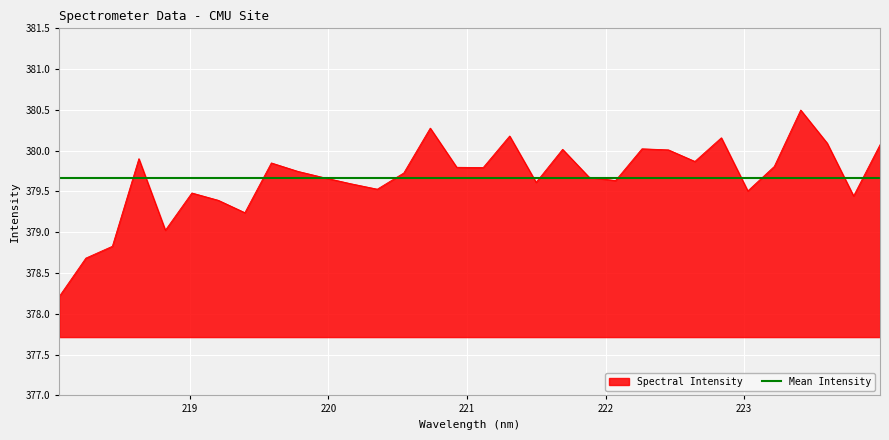

Reading left to right, extract all data points from this chart.

378.2	378.7	378.8	379.9	379.0	379.5	379.4	379.2	379.9	379.7	379.7	379.6	379.5	379.7	380.3	379.8	379.8	380.2	379.6	380.0	379.7	379.6	380.0	380.0	379.9	380.2	379.5	379.8	380.5	380.1	379.4	380.1